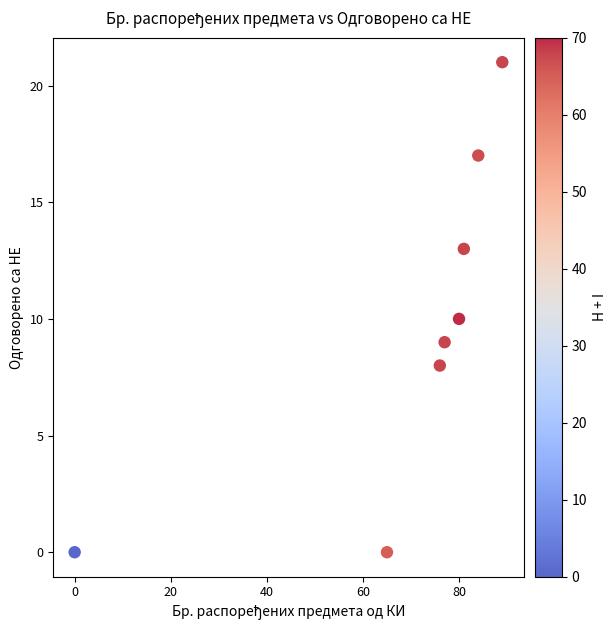

What is the average X value?

69